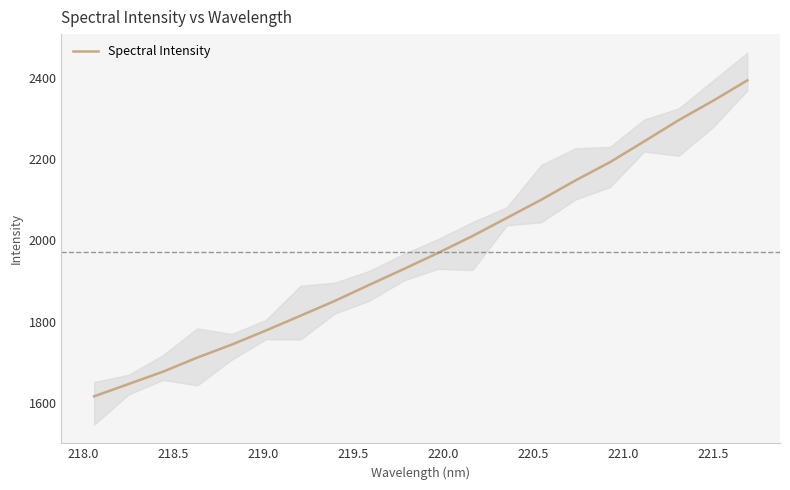

Reading left to right, list all the values displayed in this chart.

1616.5	1646.6	1676.9	1711.8	1743.7	1778.6	1814.8	1851.4	1890.8	1929.7	1969.4	2010.9	2055.5	2100.2	2148.0	2192.7	2244.1	2296.1	2343.8	2394.2